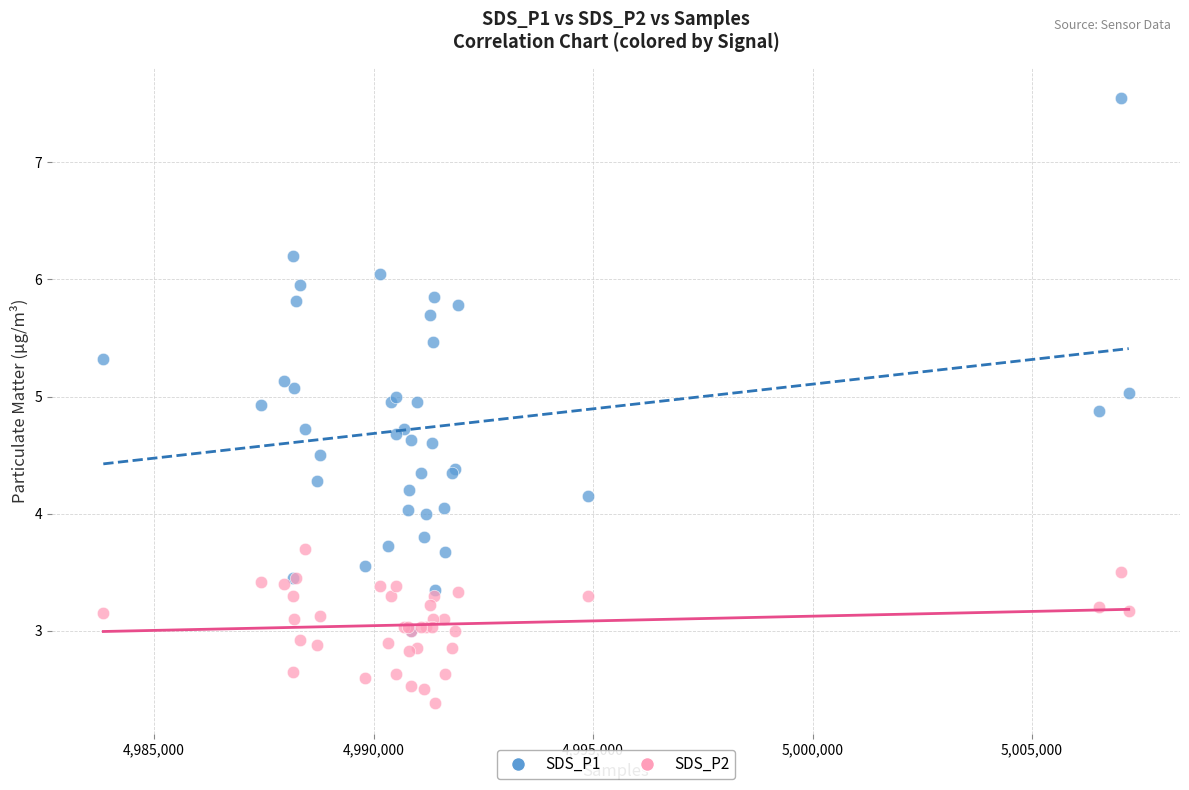

What are all the series names shown in the legend?

SDS_P1, SDS_P2